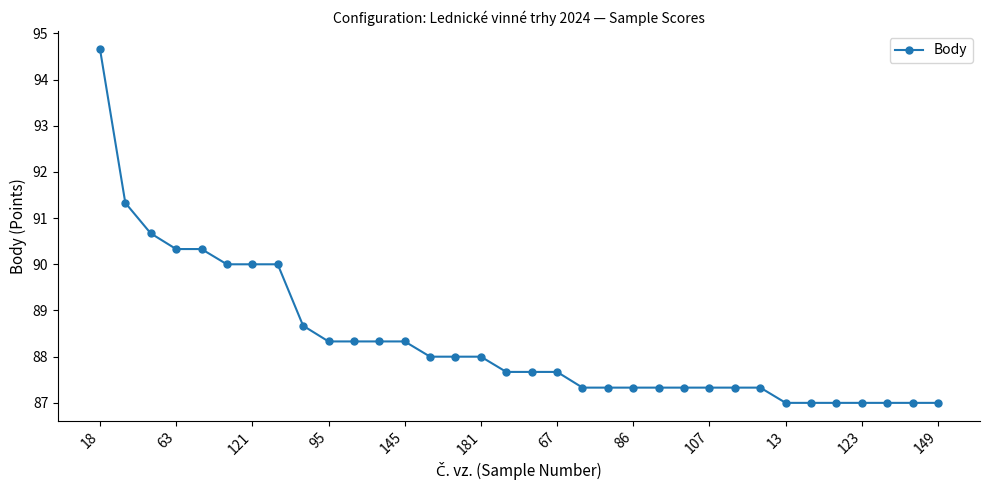

What is the minimum value shown in the chart?

87.0